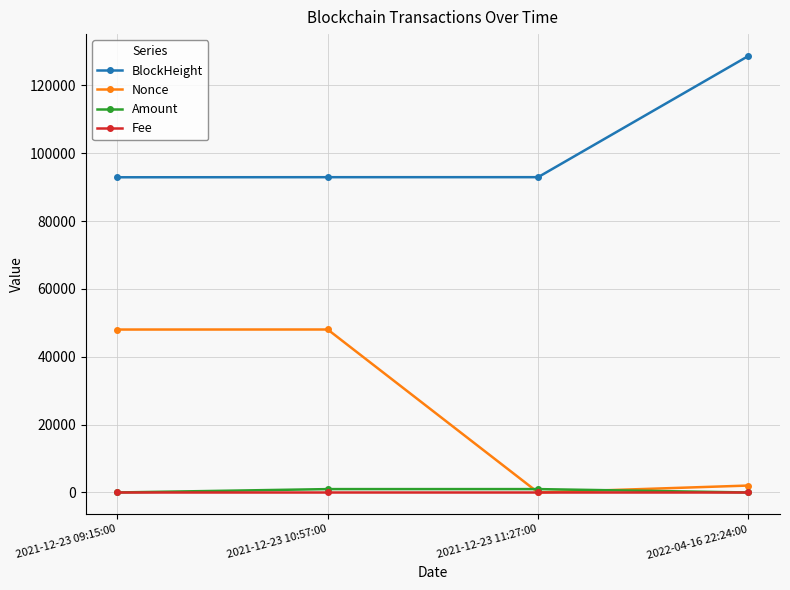

True or false: BlockHeight has a value of 159100.5 at 2021-12-23 09:15:00.

False